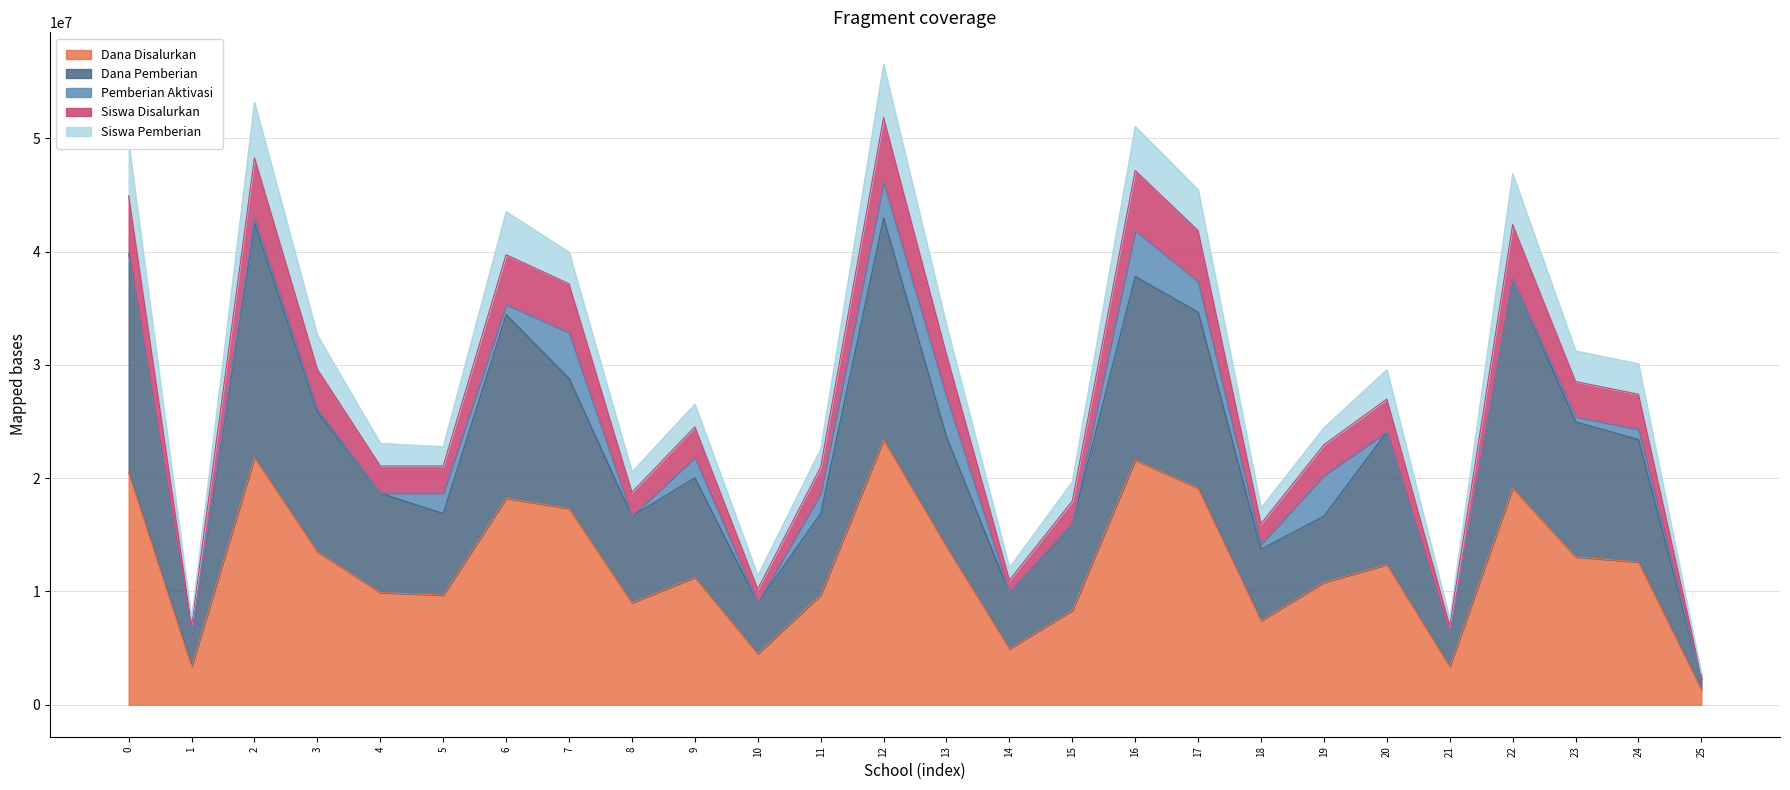

True or false: Siswa Disalurkan and Dana Pemberian cross at least once.

False